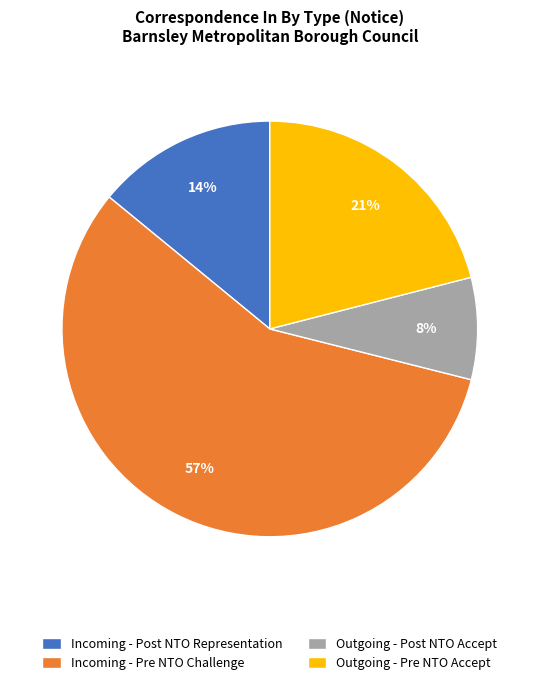

How many segments does this pie chart have?

4